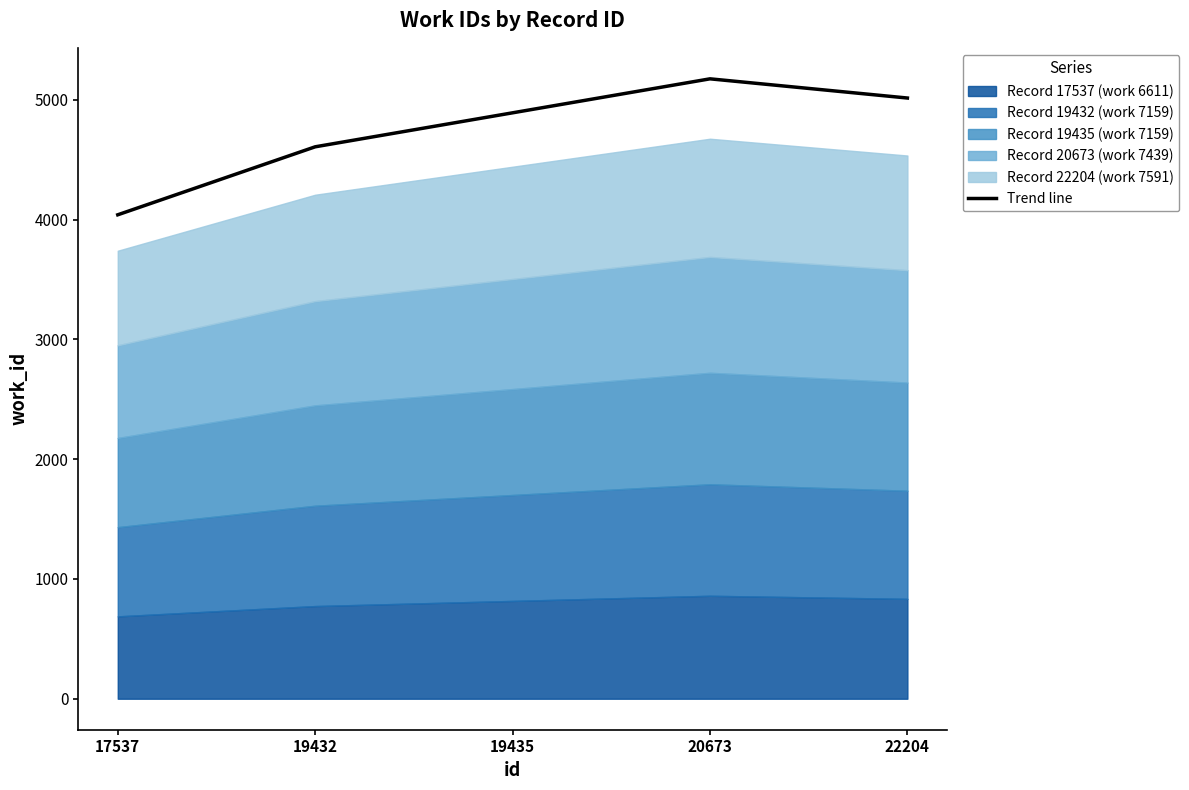

What is the sum of all values?

23727.0